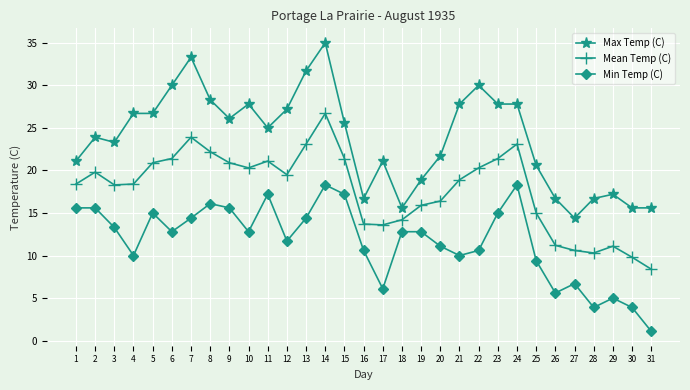

At which category is the sum across all series the highest?

14